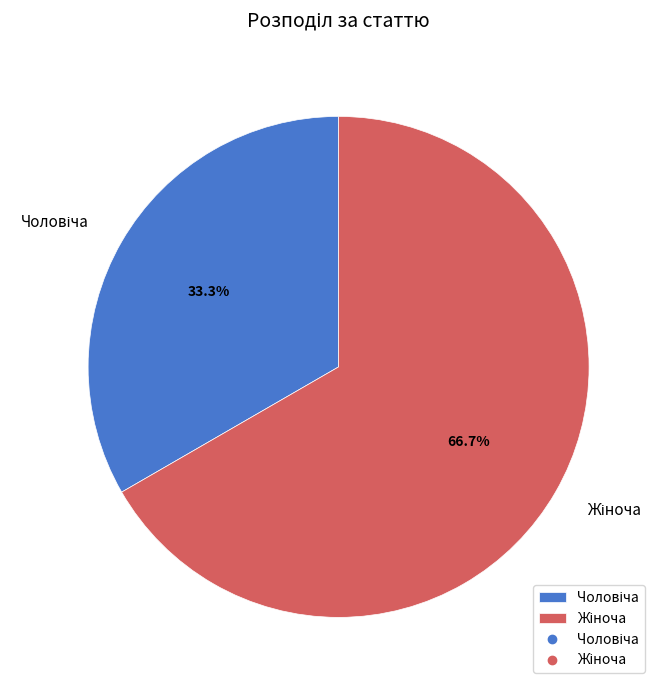

To the nearest percent, what is the average slice percentage?

50%